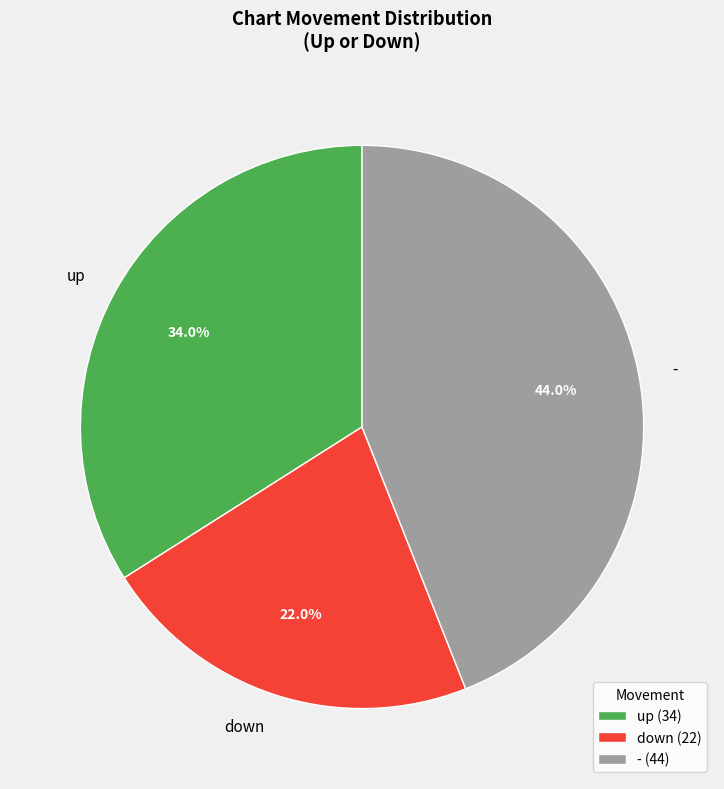

The down slice represents 22% of the pie. True or false?

True